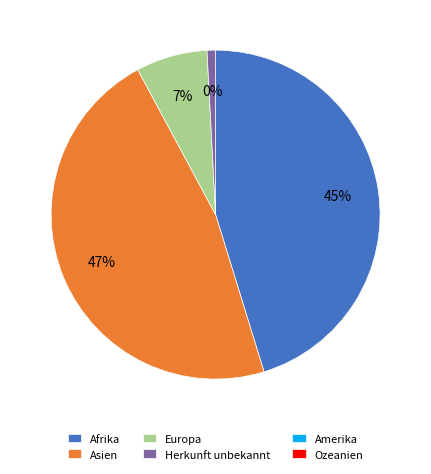

To the nearest percent, what is the combined percentage of Ozeanien and Europa?

7%